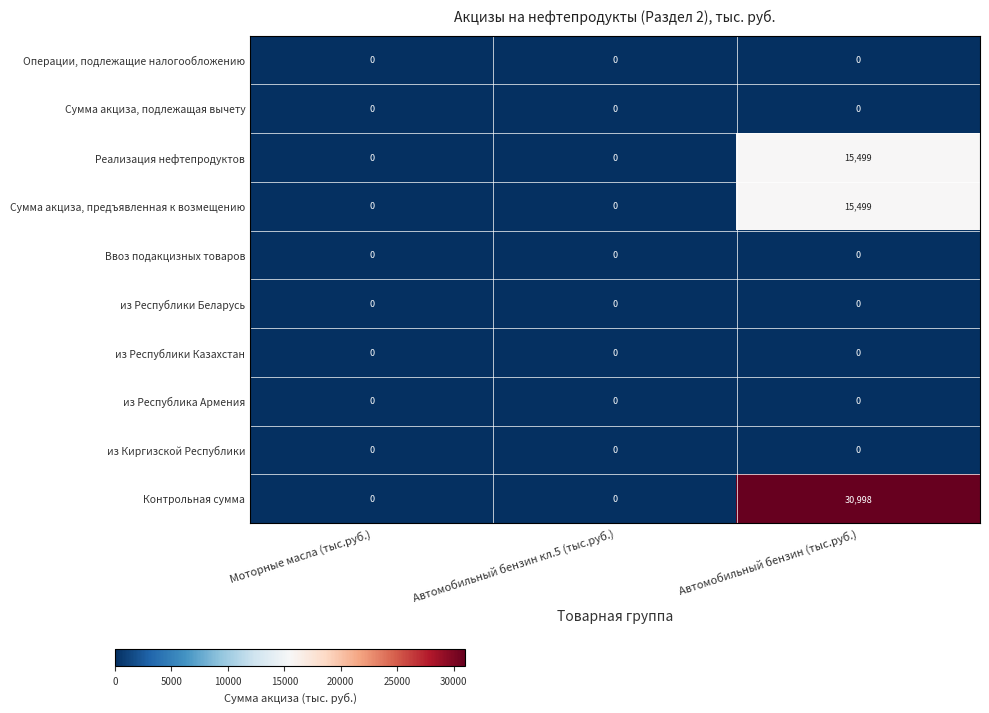

Reading left to right, transcribe all the data shown in this chart.

Операции, подлежащие налогообложению: Моторные масла (тыс.руб.)=0	Автомобильный бензин кл.5 (тыс.руб.)=0	Автомобильный бензин (тыс.руб.)=0
Сумма акциза, подлежащая вычету: Моторные масла (тыс.руб.)=0	Автомобильный бензин кл.5 (тыс.руб.)=0	Автомобильный бензин (тыс.руб.)=0
Реализация нефтепродуктов: Моторные масла (тыс.руб.)=0	Автомобильный бензин кл.5 (тыс.руб.)=0	Автомобильный бензин (тыс.руб.)=15499
Сумма акциза, предъявленная к возмещению: Моторные масла (тыс.руб.)=0	Автомобильный бензин кл.5 (тыс.руб.)=0	Автомобильный бензин (тыс.руб.)=15499
Ввоз подакцизных товаров: Моторные масла (тыс.руб.)=0	Автомобильный бензин кл.5 (тыс.руб.)=0	Автомобильный бензин (тыс.руб.)=0
из Республики Беларусь: Моторные масла (тыс.руб.)=0	Автомобильный бензин кл.5 (тыс.руб.)=0	Автомобильный бензин (тыс.руб.)=0
из Республики Казахстан: Моторные масла (тыс.руб.)=0	Автомобильный бензин кл.5 (тыс.руб.)=0	Автомобильный бензин (тыс.руб.)=0
из Республика Армения: Моторные масла (тыс.руб.)=0	Автомобильный бензин кл.5 (тыс.руб.)=0	Автомобильный бензин (тыс.руб.)=0
из Киргизской Республики: Моторные масла (тыс.руб.)=0	Автомобильный бензин кл.5 (тыс.руб.)=0	Автомобильный бензин (тыс.руб.)=0
Контрольная сумма: Моторные масла (тыс.руб.)=0	Автомобильный бензин кл.5 (тыс.руб.)=0	Автомобильный бензин (тыс.руб.)=30998